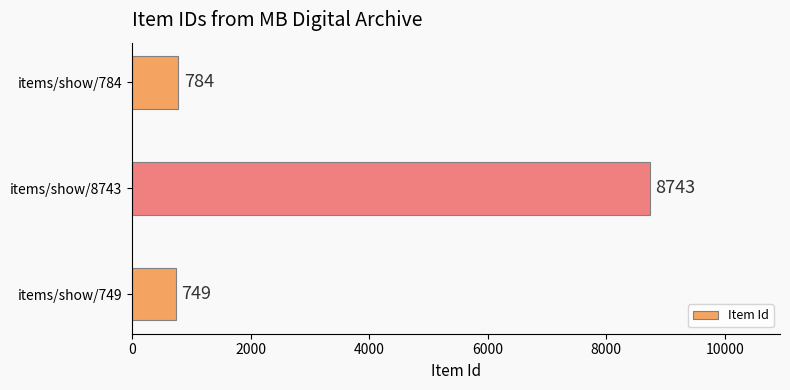

What is the smallest value displayed?

749